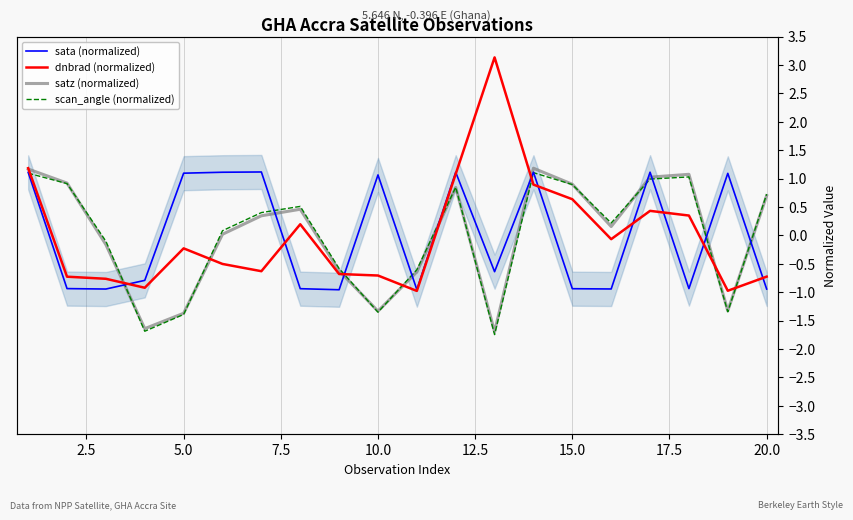

What is the spread (max minus min) of values at 7.5?

0.9